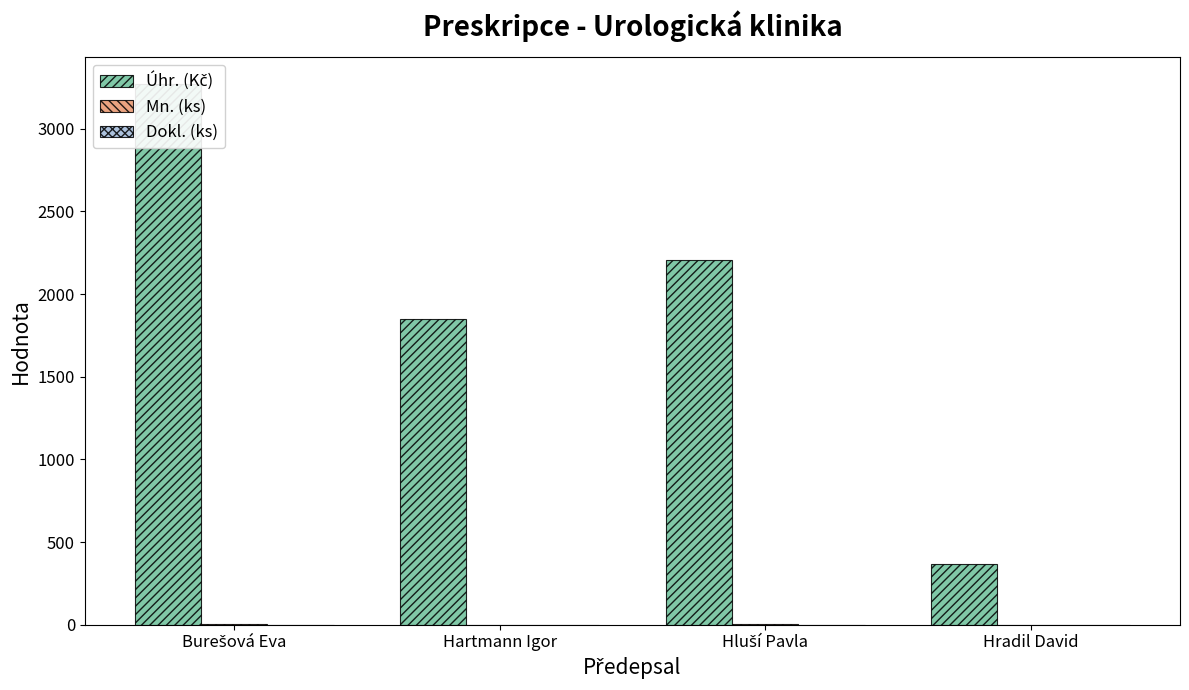

List the series in order of their peak value, highest first.

Úhr. (Kč), Mn. (ks), Dokl. (ks)